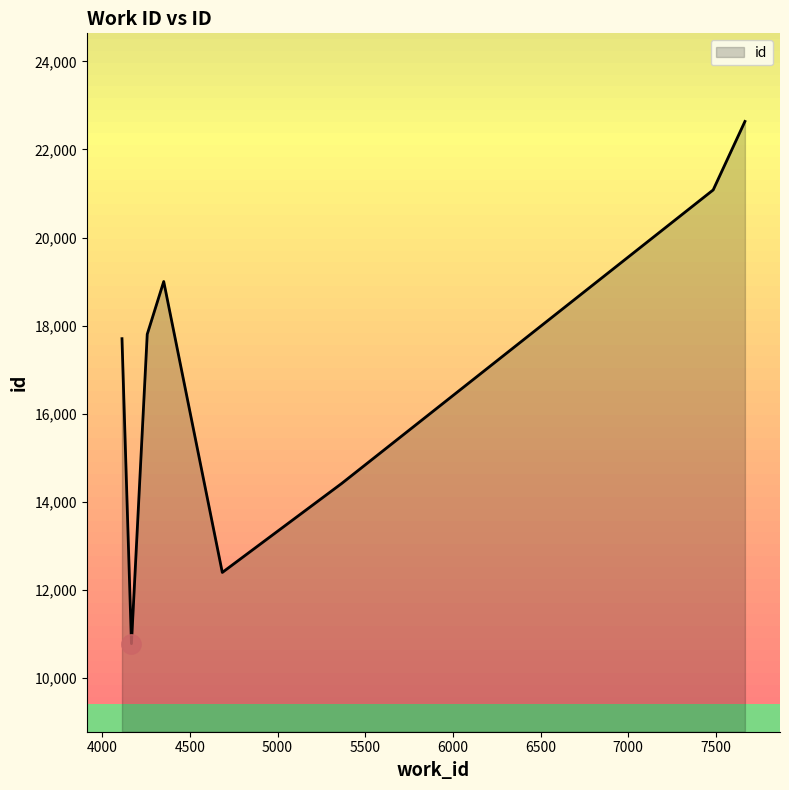

What is the greatest value displayed?

22636